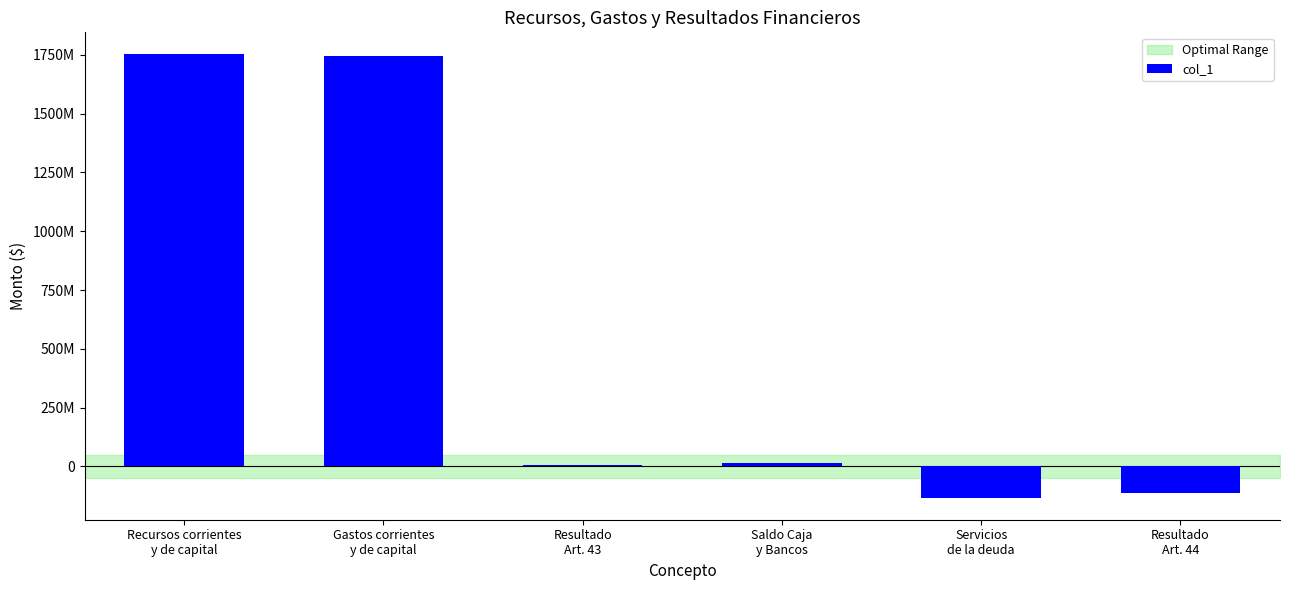

Does the chart contain any negative values?

Yes